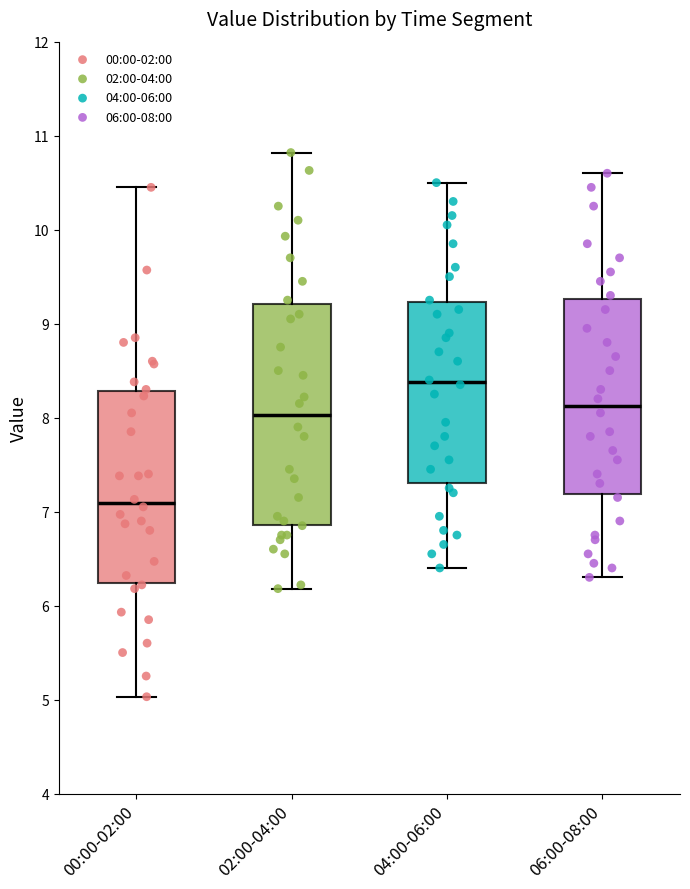

Reading left to right, transcribe this box plot: for each box, give where its median line is, the range the box spans, and where its two whiskers end, as read against the y-axis. The values are not printed on the chart, so give them approximately, as read against the axis.

00:00-02:00: median 7.1, box 6.2 to 8.3, whiskers 5.0 to 10.5
02:00-04:00: median 8.0, box 6.9 to 9.2, whiskers 6.2 to 10.8
04:00-06:00: median 8.4, box 7.3 to 9.2, whiskers 6.4 to 10.5
06:00-08:00: median 8.1, box 7.2 to 9.3, whiskers 6.3 to 10.6